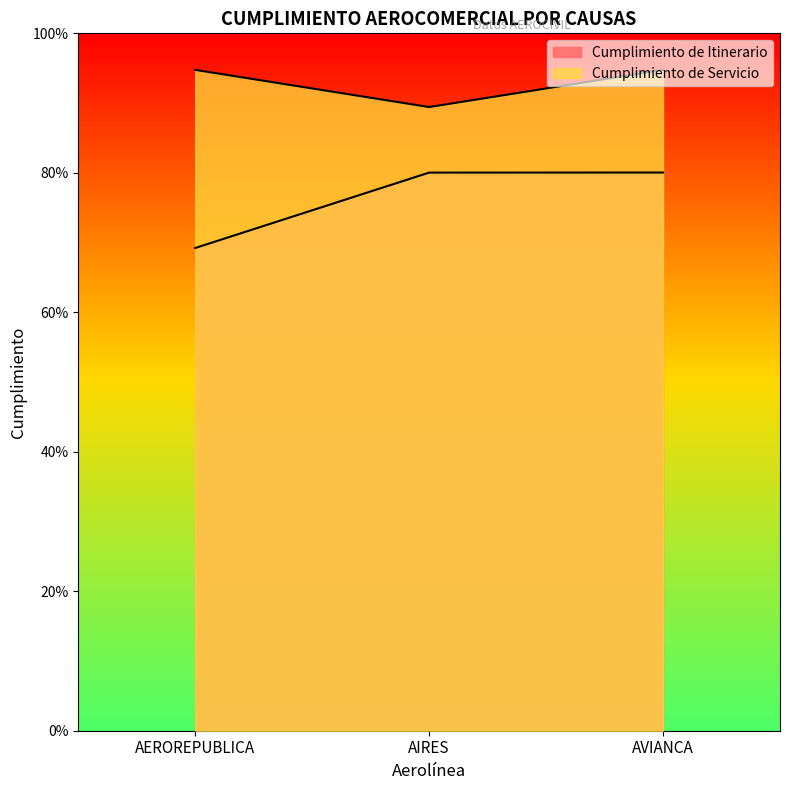

Rank the series at AEROREPUBLICA from highest to lowest value.

Cumplimiento de Servicio, Cumplimiento de Itinerario